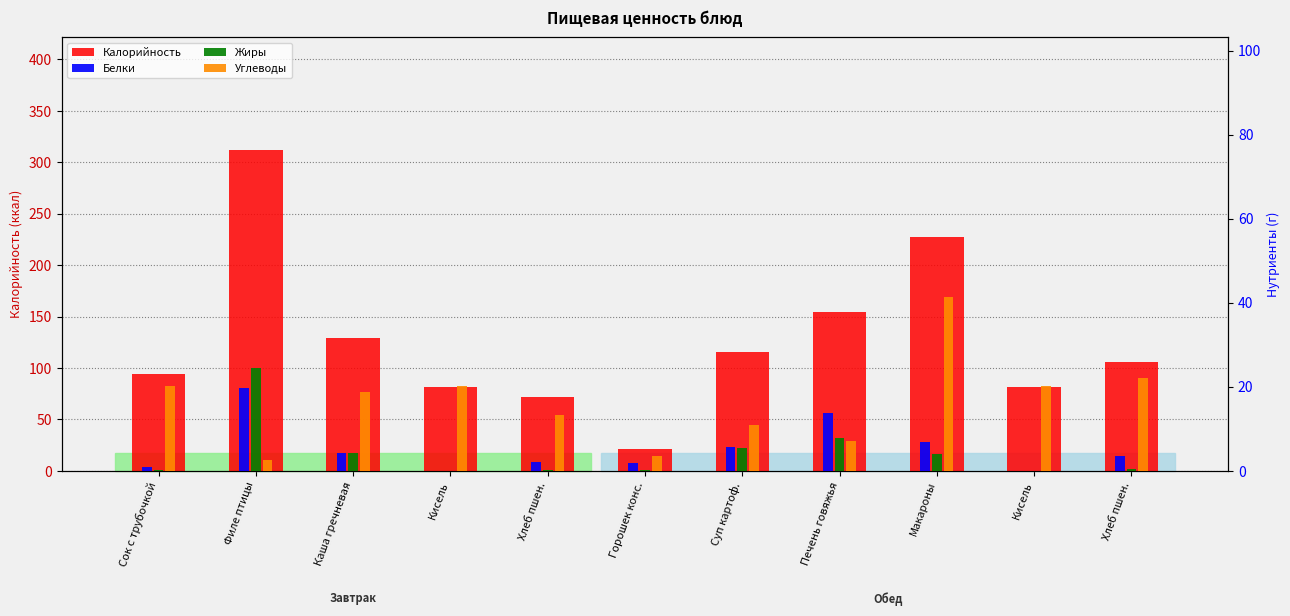

Which series has the widest spread of values?

Калорийность